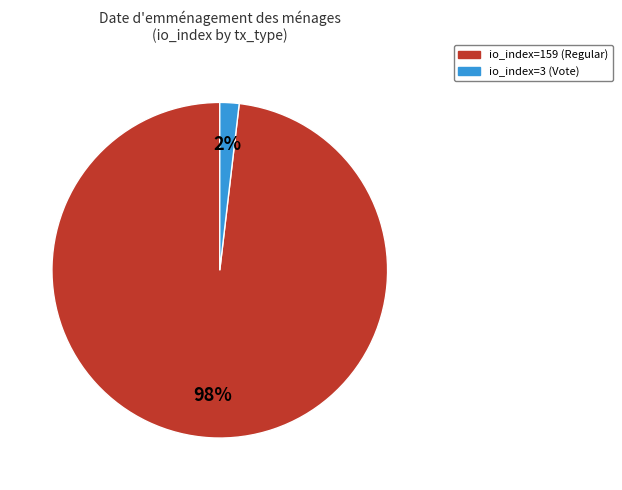

To the nearest percent, what is the difference between the largest and smallest slice percentages?

96%